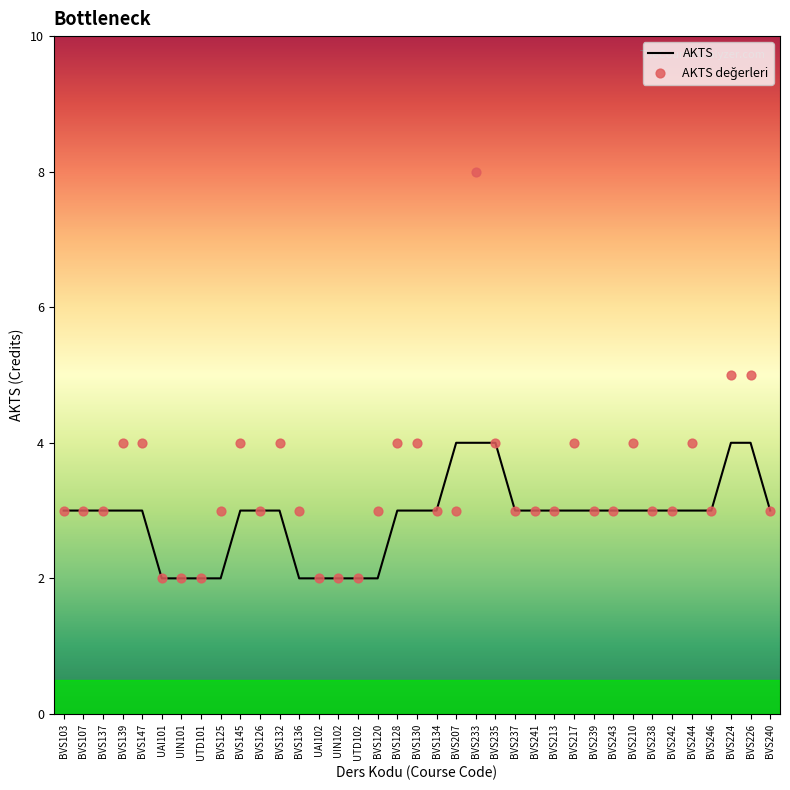

What are all the series names shown in the legend?

AKTS, AKTS değerleri